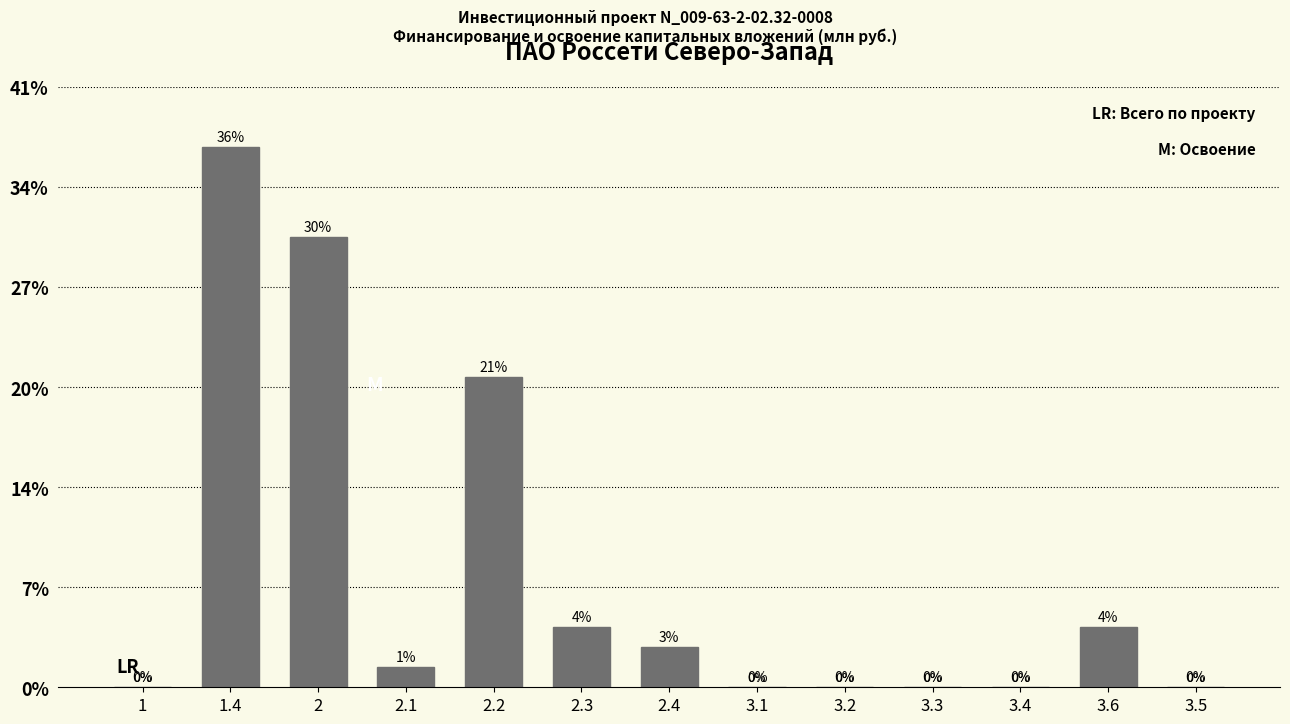

Are the bars horizontal?

No